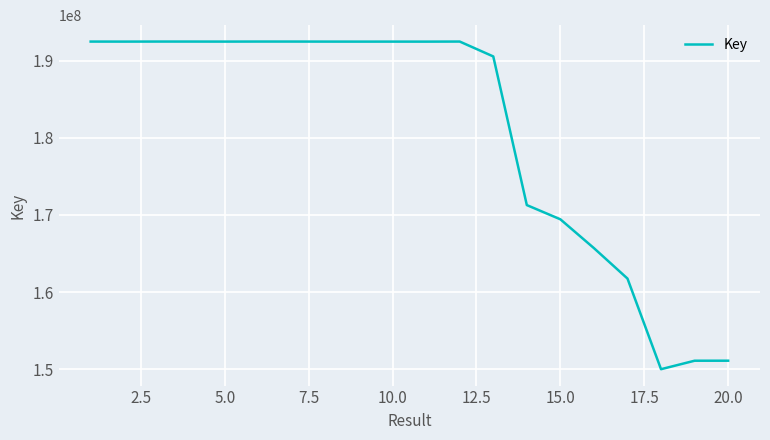

What is the greatest value displayed?

192482616